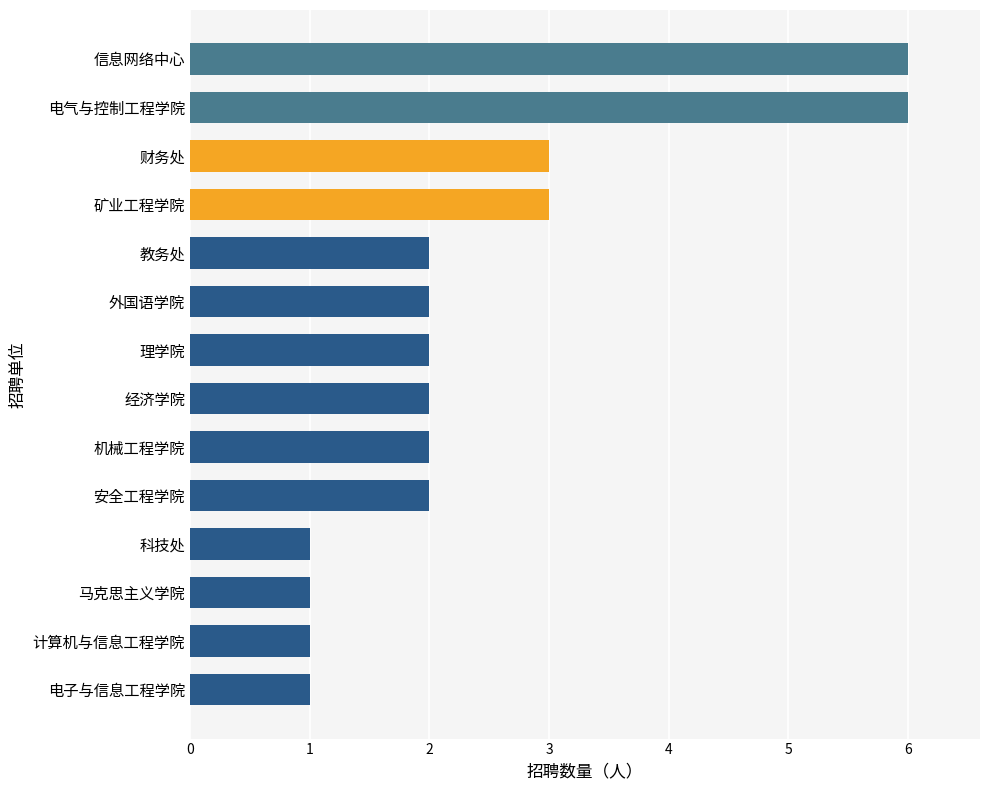

Is it true that the value at 安全工程学院 is 2?

True